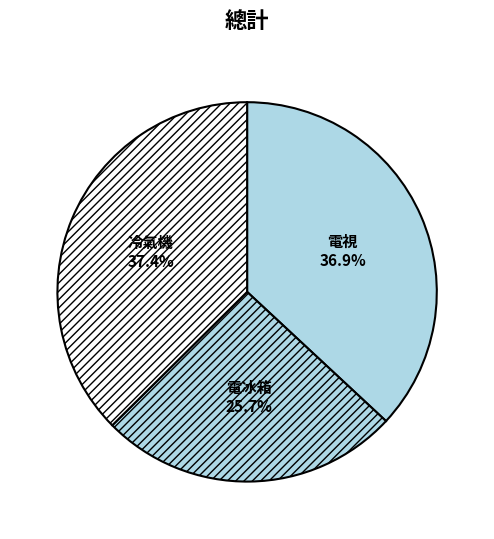

Which has a higher value, 電冰箱 or 冷氣機?

冷氣機